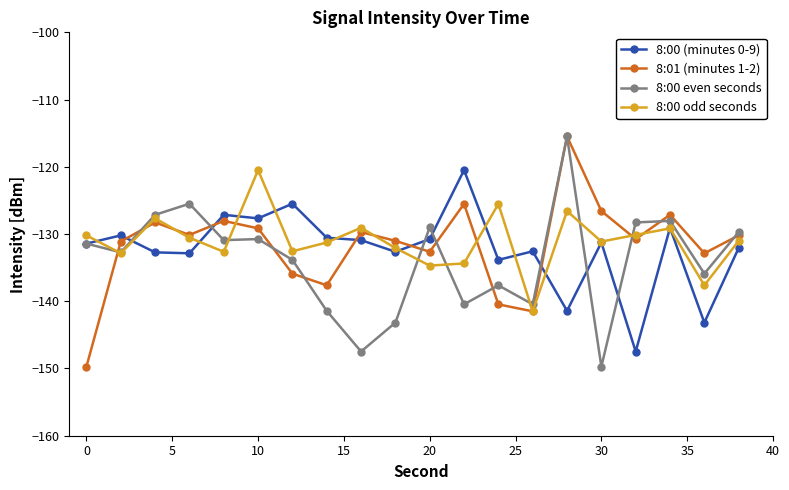

What is the highest value of the 8:00 even seconds series?

-115.5